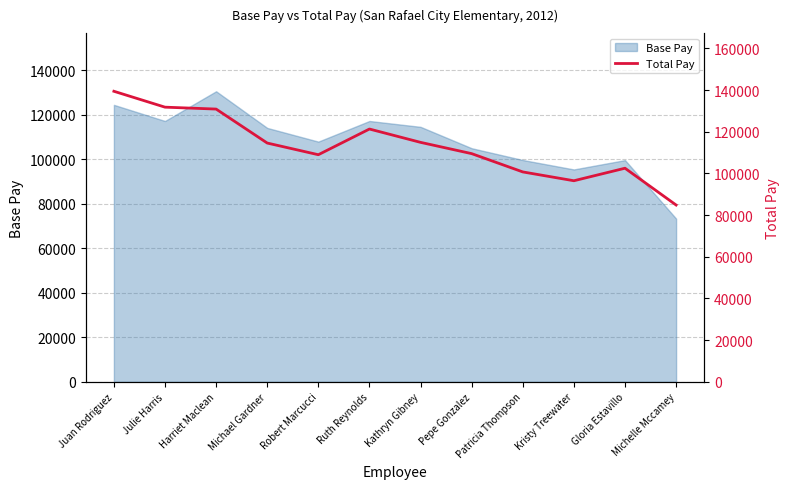

Reading left to right, list all the values displayed in this chart.

Juan Rodriguez=139446.5	Julie Harris=131818.2	Harriet Maclean=130903.7	Michael Gardner=114597.4	Robert Marcucci=108998.5	Ruth Reynolds=121325.0	Kathryn Gibney=114928.7	Pepe Gonzalez=109516.4	Patricia Thompson=100739.5	Kristy Treewater=96506.0	Gloria Estavillo=102517.1	Michelle Mccamey=84851.6